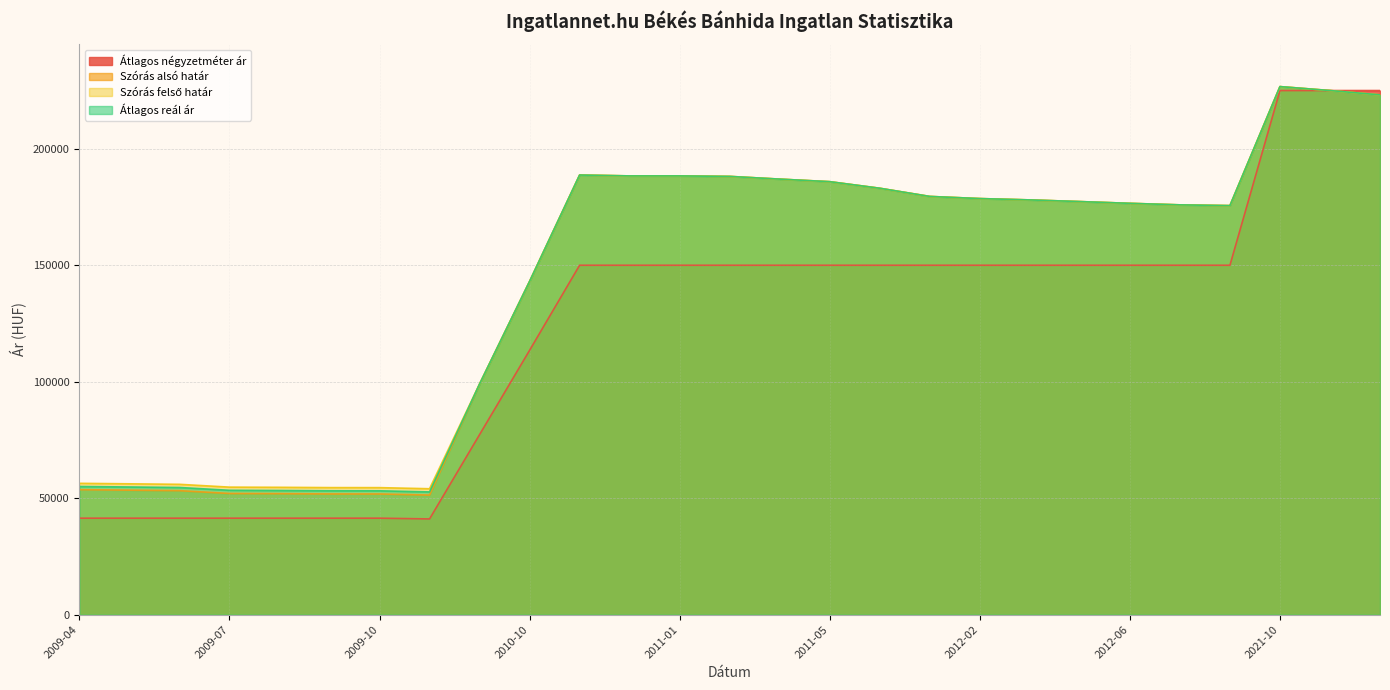

What is the label of the 3rd point from the right?

2021-10